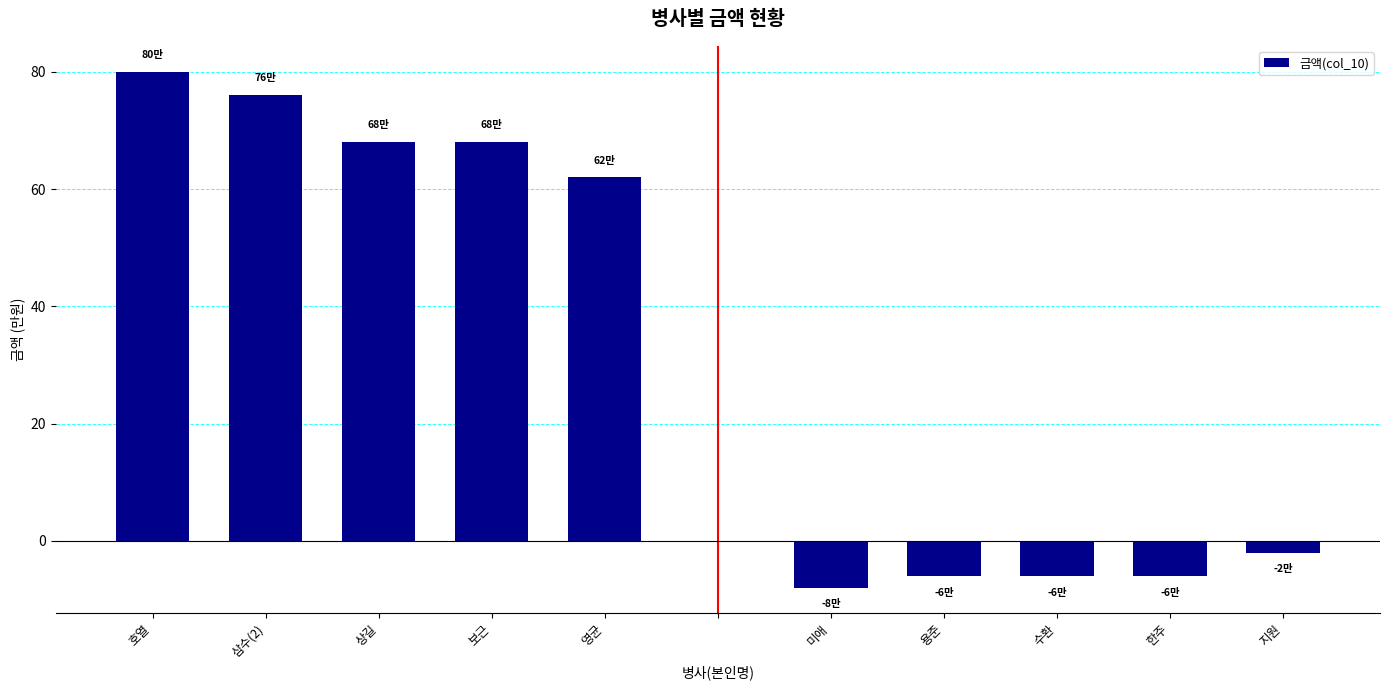

How many series are shown in this chart?

1